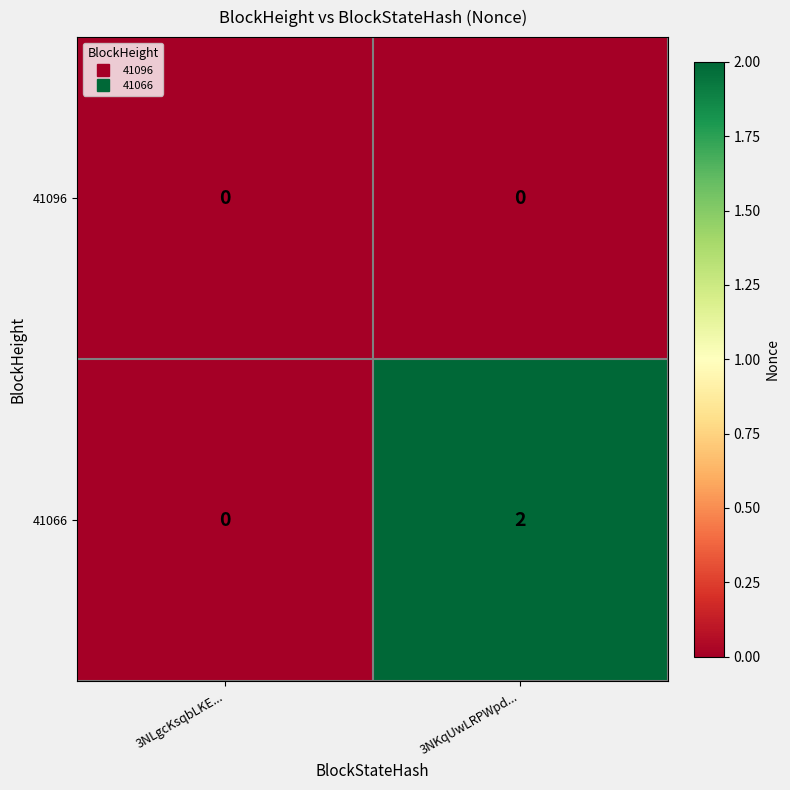

Reading left to right, transcribe all the data shown in this chart.

41096: 0	0
41066: 0	2